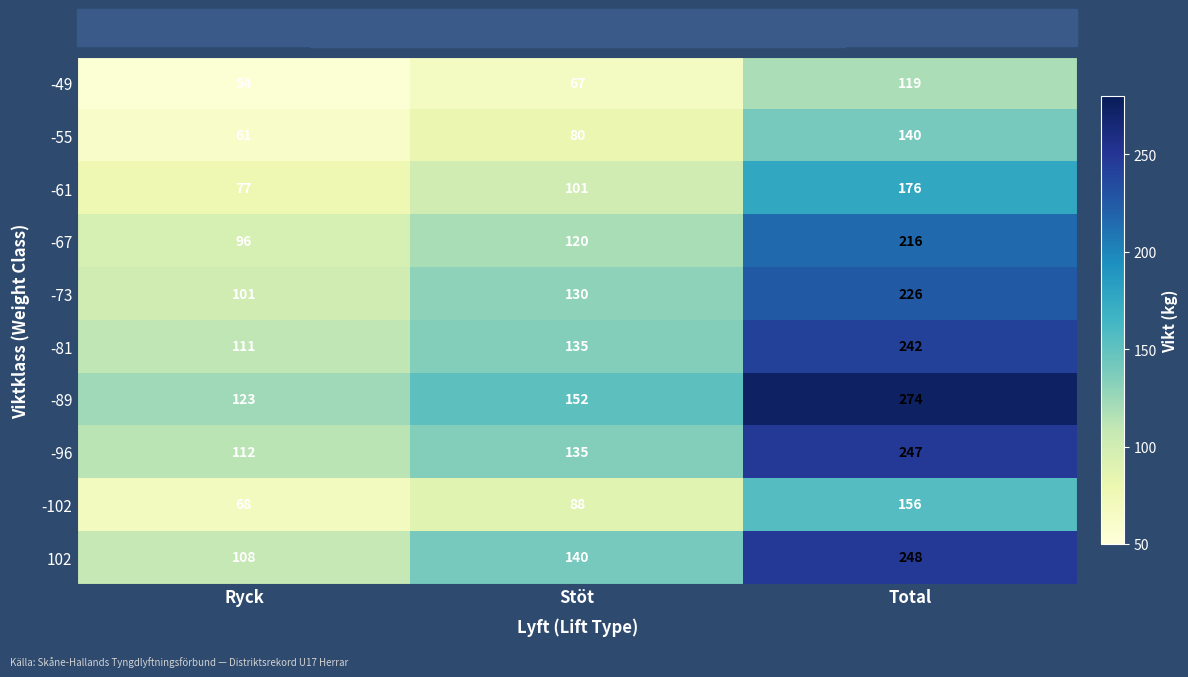

The value of -73 at Stöt is 130. True or false?

True